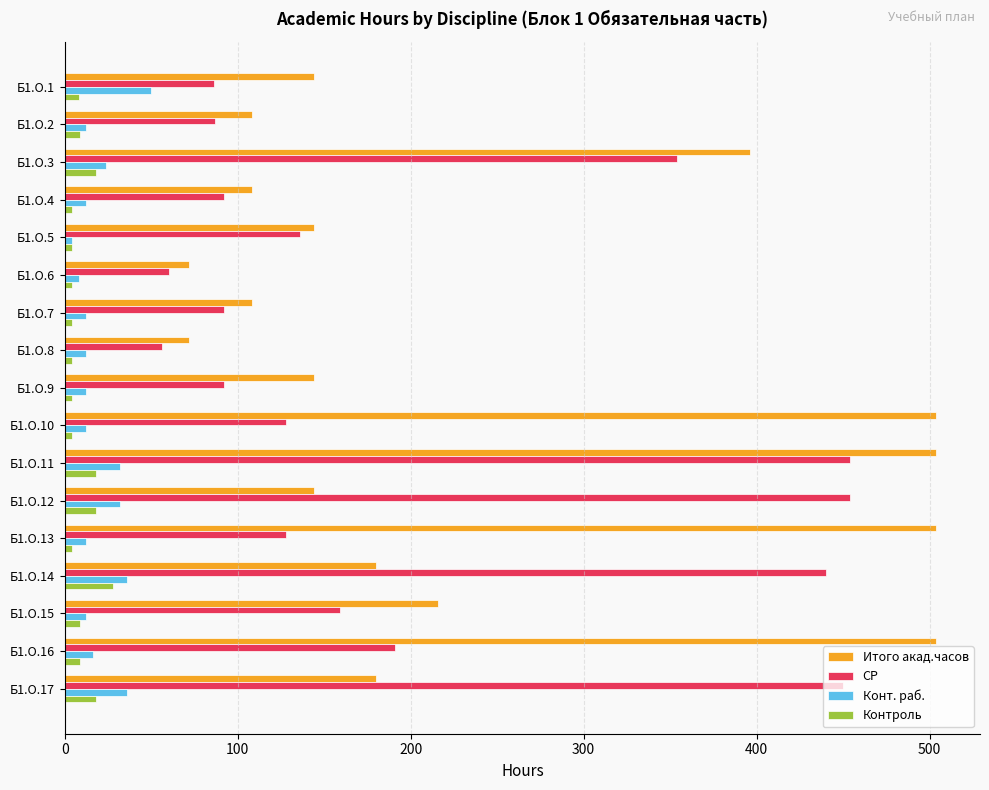

How many series are shown in this chart?

4